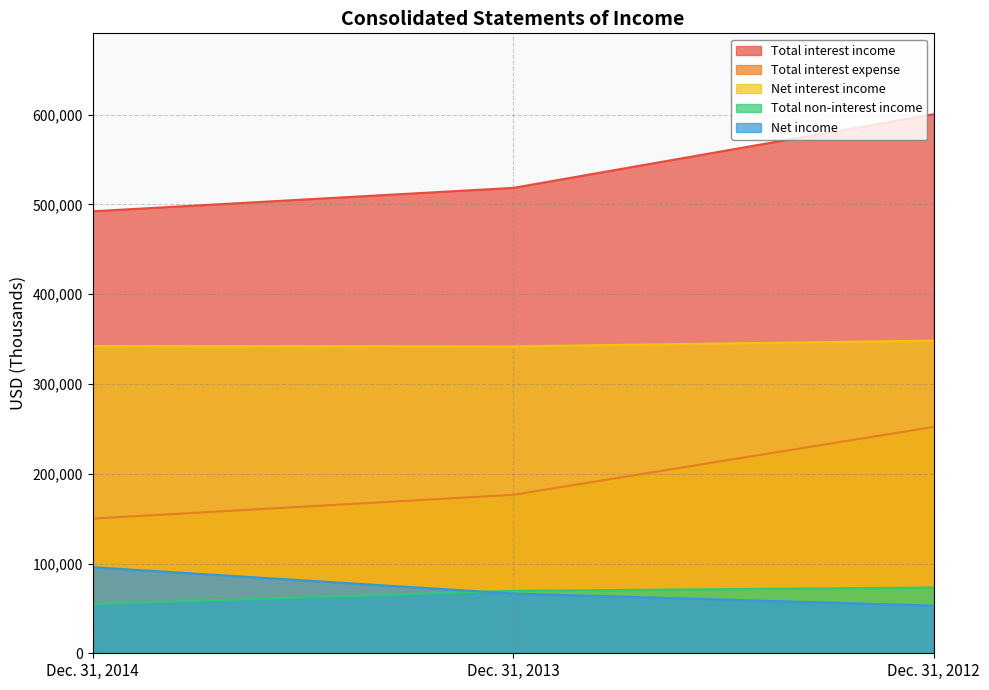

Between Dec. 31, 2014 and Dec. 31, 2013, which series saw the biggest shift?

Net income